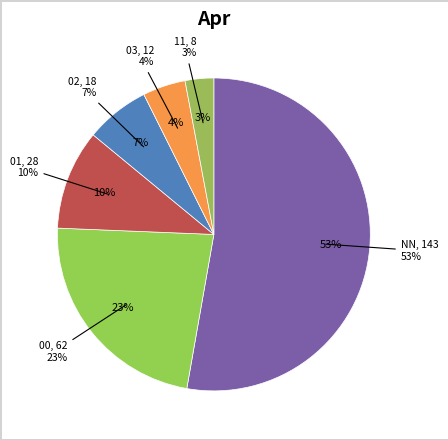

Does any single category account for the majority?

Yes